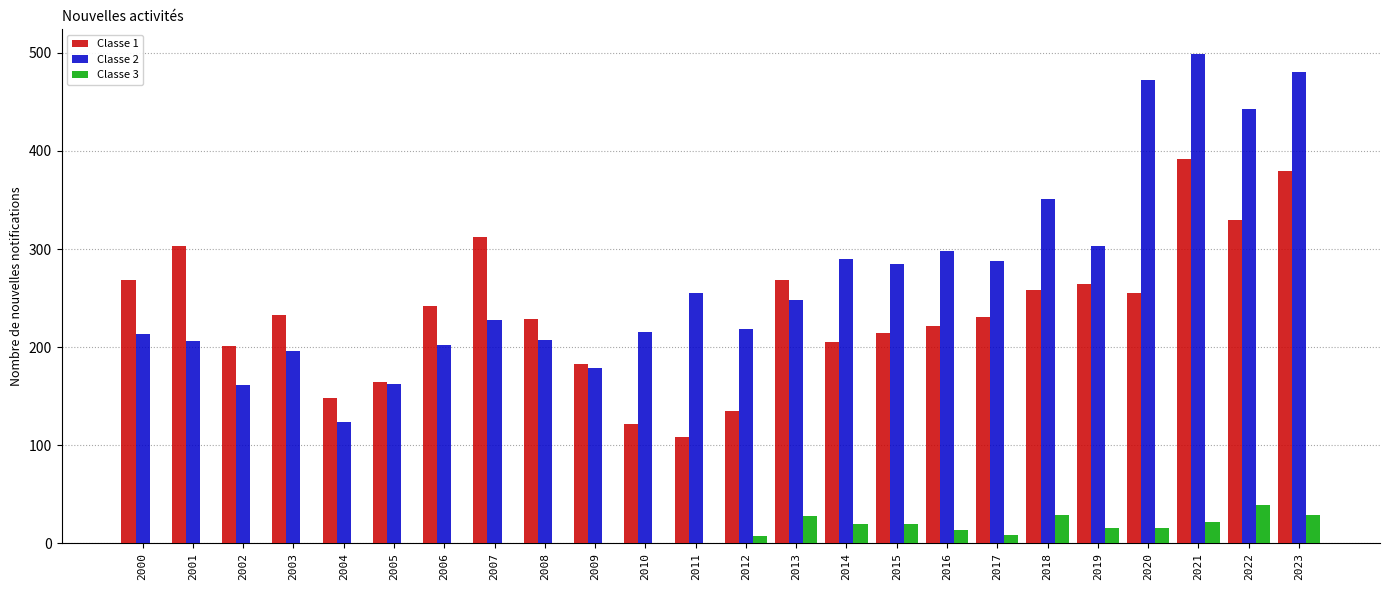

Which series has the largest total across all categories?

Classe 2